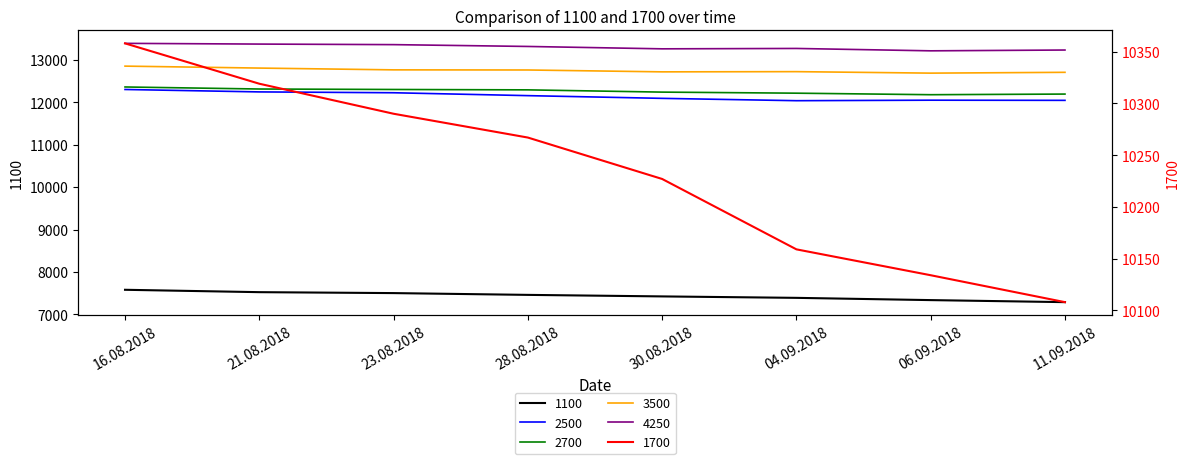

At 06.09.2018, list the series in order from largest to smallest.

4250, 3500, 2700, 2500, 1700, 1100